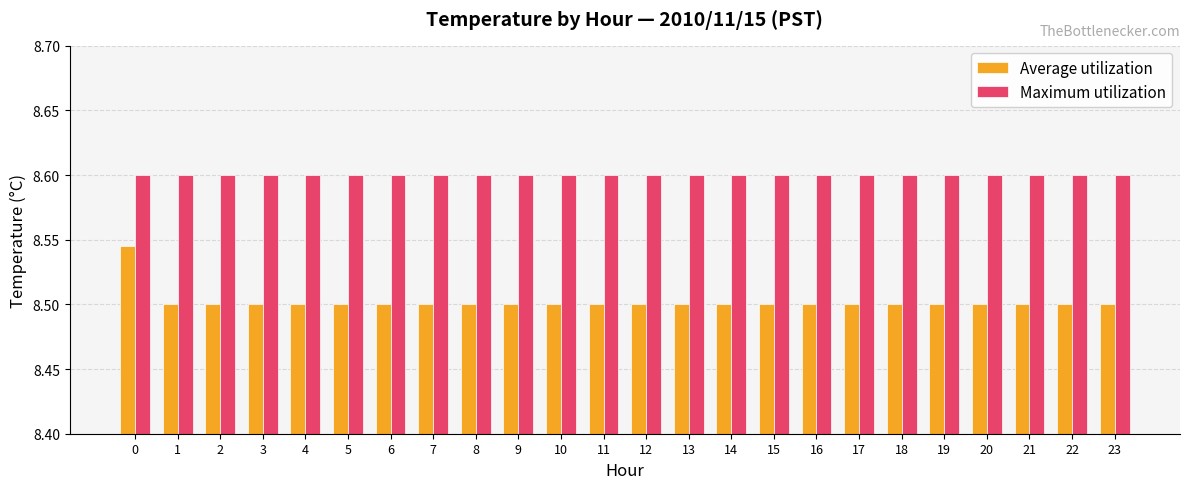

Is it true that Maximum utilization equals 12.5 at 3?

False